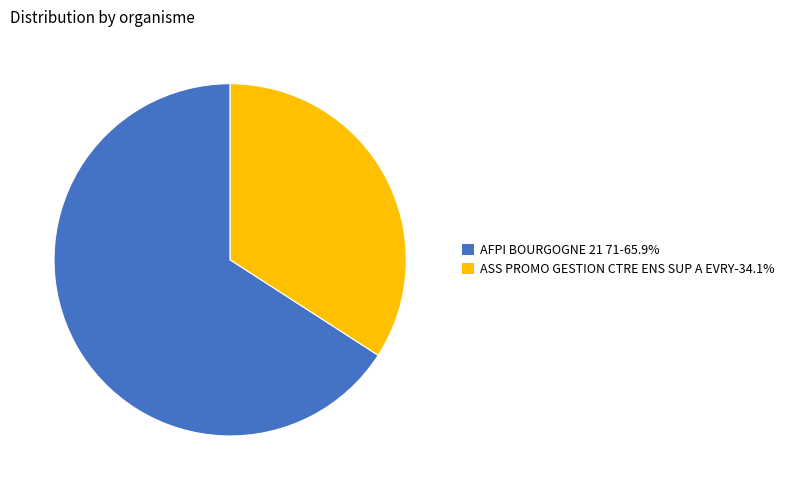

Which slice is the largest?

AFPI BOURGOGNE 21 71